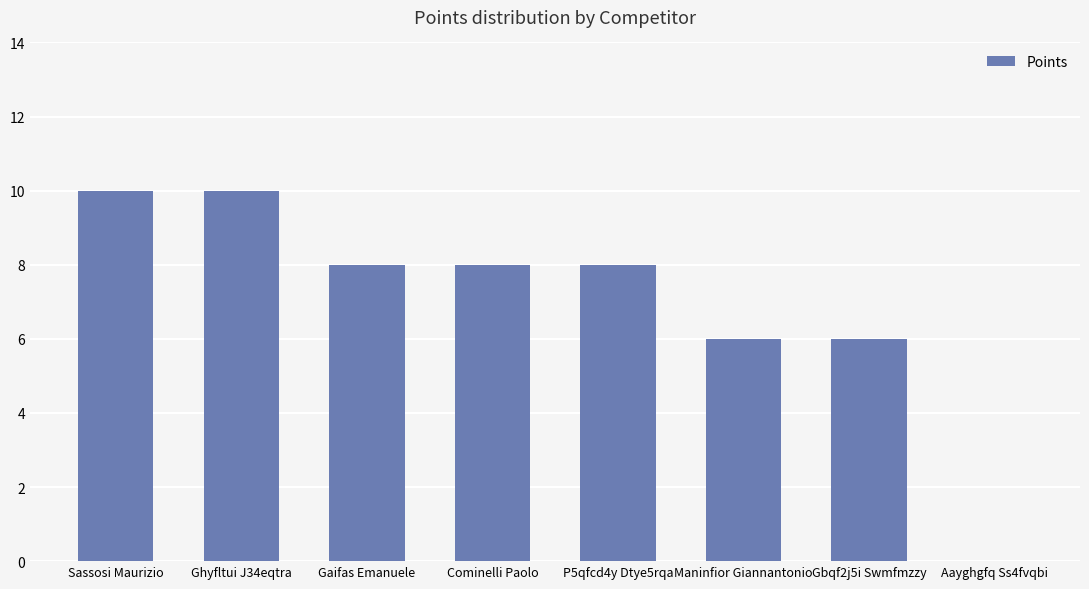

What is the average value?

7